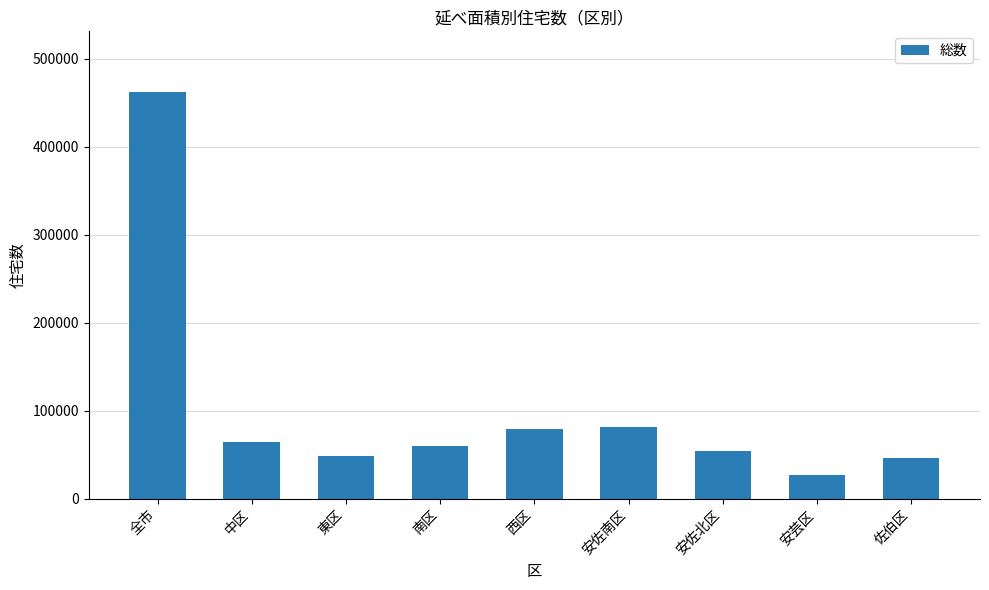

What is the change in value from 西区 to 佐伯区?

-32950